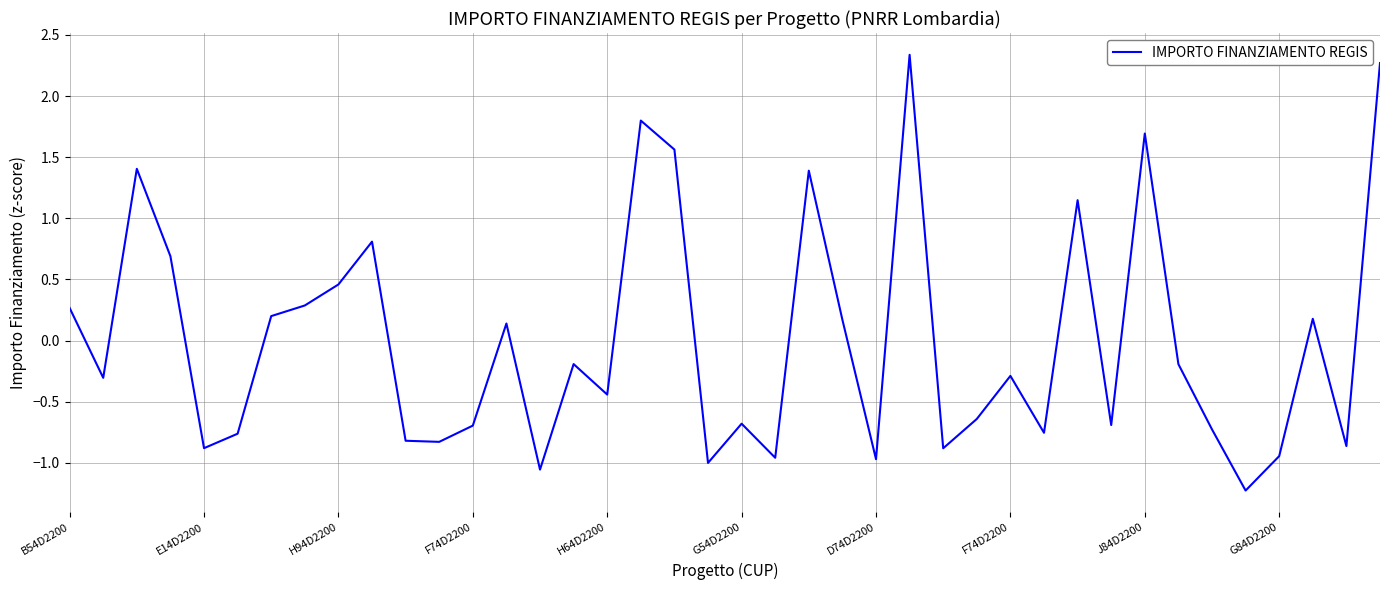

What is the minimum value shown in the chart?

-1.2